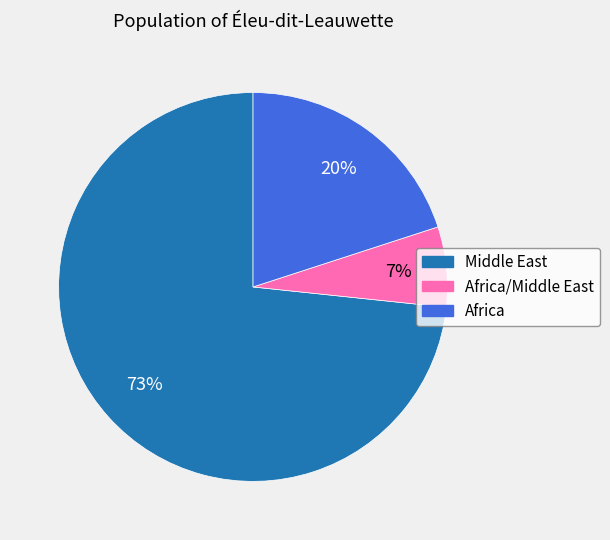

Is there any slice that represents more than half of the pie?

Yes